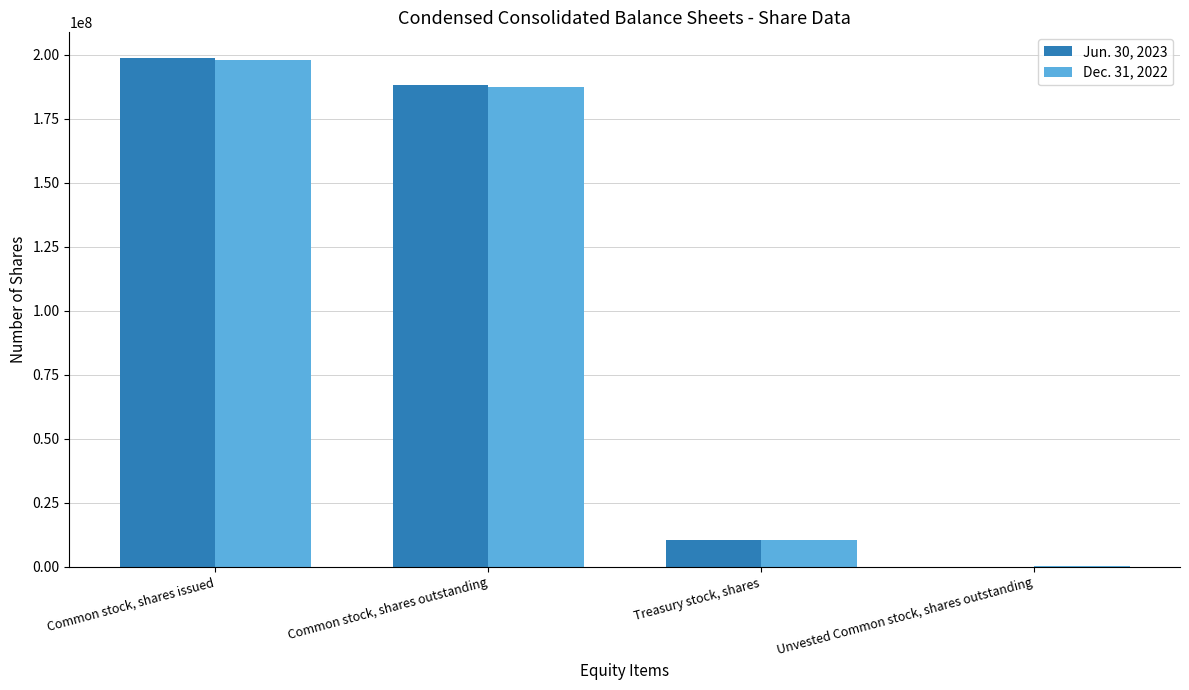

Is it true that Jun. 30, 2023 equals 128744834 at Common stock, shares outstanding?

False